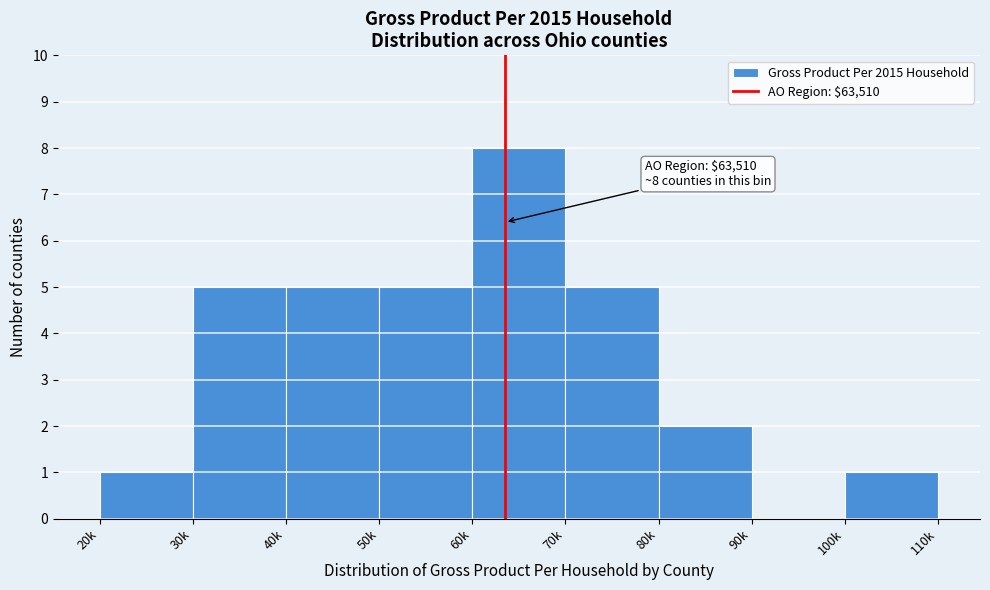

Reading left to right, what are all the values shown in this chart?

20k=1	30k=5	40k=5	50k=5	60k=8	70k=5	80k=2	90k=0	100k=1